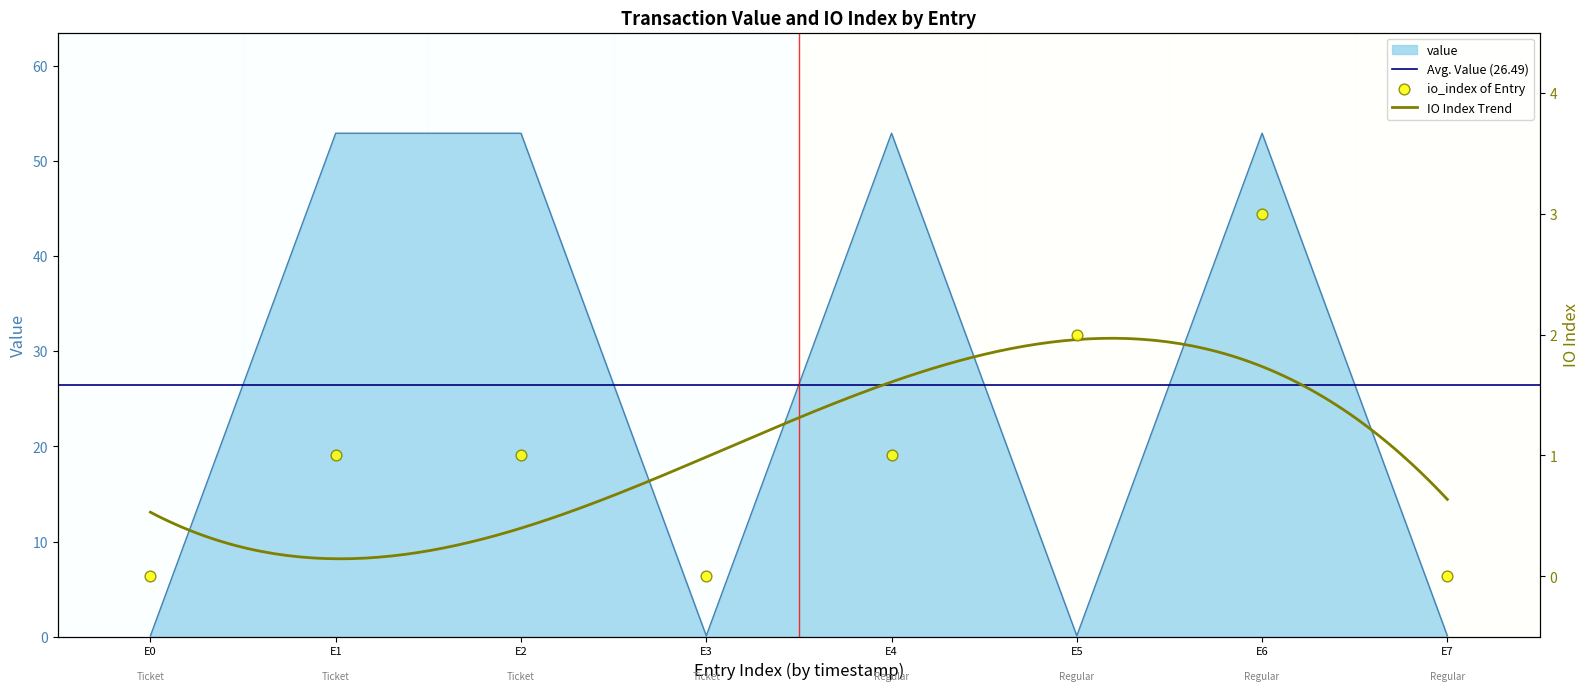

True or false: value has a value of 0.1 at E0.

True